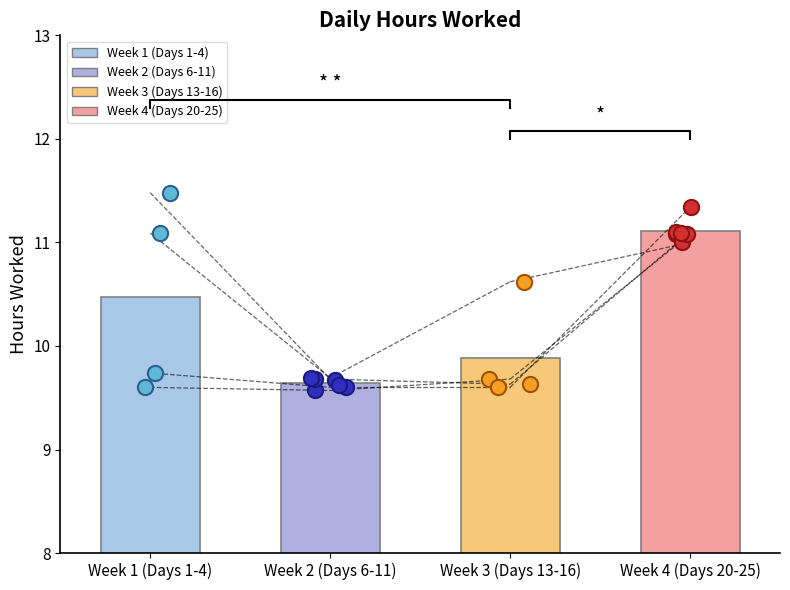

What is the change in value from 3 to 14?

-1.5